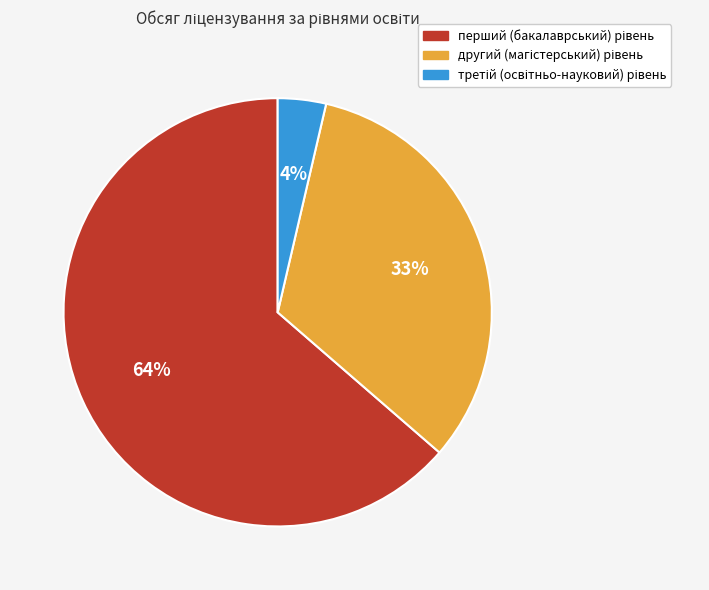

To the nearest percent, what is the average slice percentage?

33%